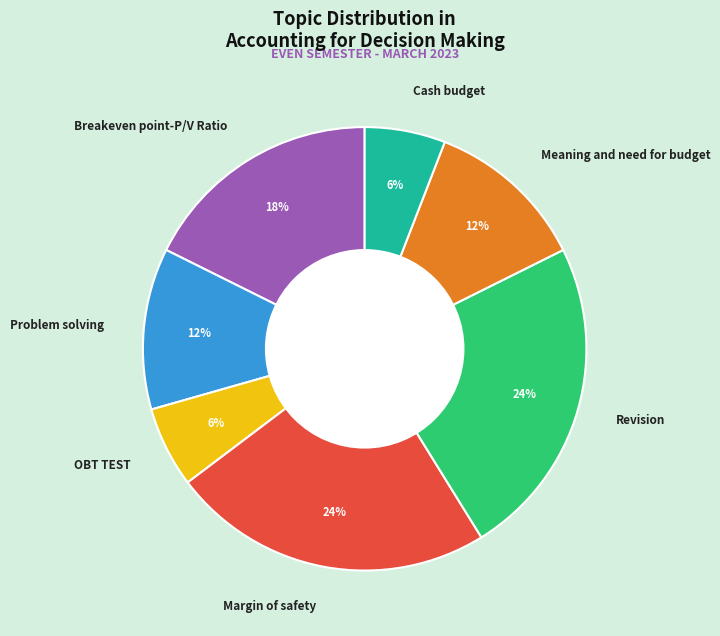

True or false: Breakeven point-P/V Ratio accounts for 25% of the total.

False